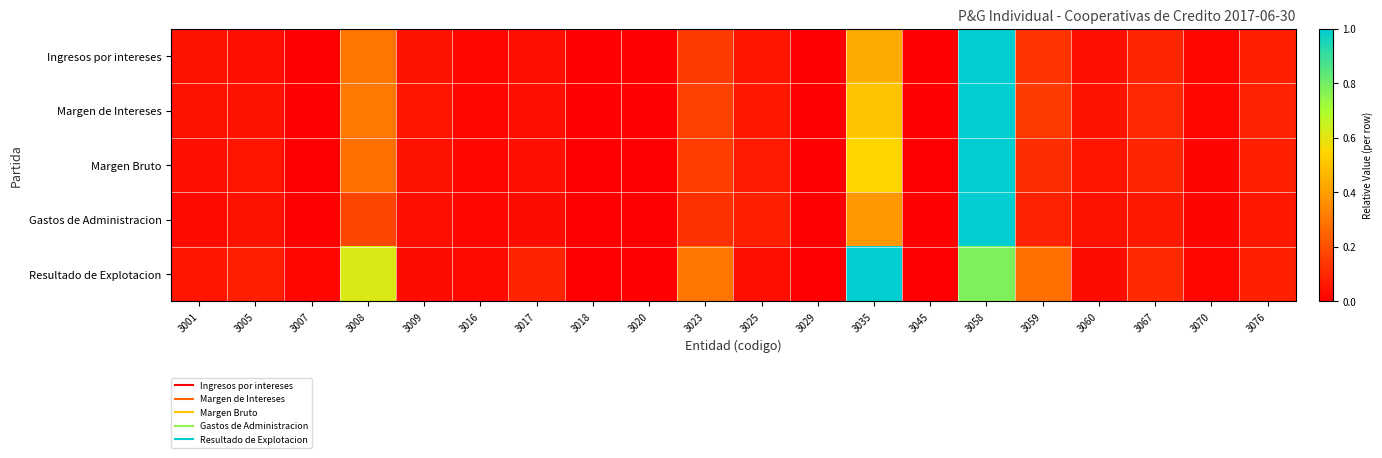

Reading left to right, transcribe all the data shown in this chart.

Ingresos por intereses: 3001=0.0	3005=0.0	3007=0.0	3008=0.3	3009=0.0	3016=0.0	3017=0.0	3018=0.0	3020=0.0	3023=0.1	3025=0.1	3029=0.0	3035=0.4	3045=0.0	3058=1.0	3059=0.1	3060=0.0	3067=0.1	3070=0.0	3076=0.1
Margen de Intereses: 3001=0.0	3005=0.0	3007=0.0	3008=0.3	3009=0.1	3016=0.0	3017=0.0	3018=0.0	3020=0.0	3023=0.2	3025=0.1	3029=0.0	3035=0.5	3045=0.0	3058=1.0	3059=0.2	3060=0.0	3067=0.1	3070=0.0	3076=0.1
Margen Bruto: 3001=0.0	3005=0.1	3007=0.0	3008=0.3	3009=0.0	3016=0.0	3017=0.0	3018=0.0	3020=0.0	3023=0.2	3025=0.1	3029=0.0	3035=0.5	3045=0.0	3058=1.0	3059=0.1	3060=0.1	3067=0.1	3070=0.0	3076=0.1
Gastos de Administracion: 3001=0.0	3005=0.0	3007=0.0	3008=0.2	3009=0.0	3016=0.0	3017=0.0	3018=0.0	3020=0.0	3023=0.1	3025=0.1	3029=0.0	3035=0.4	3045=0.0	3058=1.0	3059=0.1	3060=0.0	3067=0.1	3070=0.0	3076=0.1
Resultado de Explotacion: 3001=0.1	3005=0.1	3007=0.0	3008=0.6	3009=0.0	3016=0.0	3017=0.1	3018=0.0	3020=0.0	3023=0.3	3025=0.0	3029=0.0	3035=1.0	3045=0.0	3058=0.8	3059=0.3	3060=0.0	3067=0.1	3070=0.0	3076=0.1